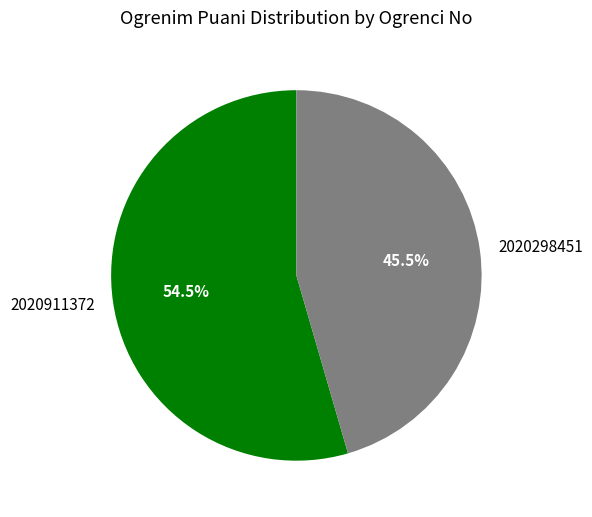

What percentage do 2020911372 and 2020298451 together represent?

100.0%